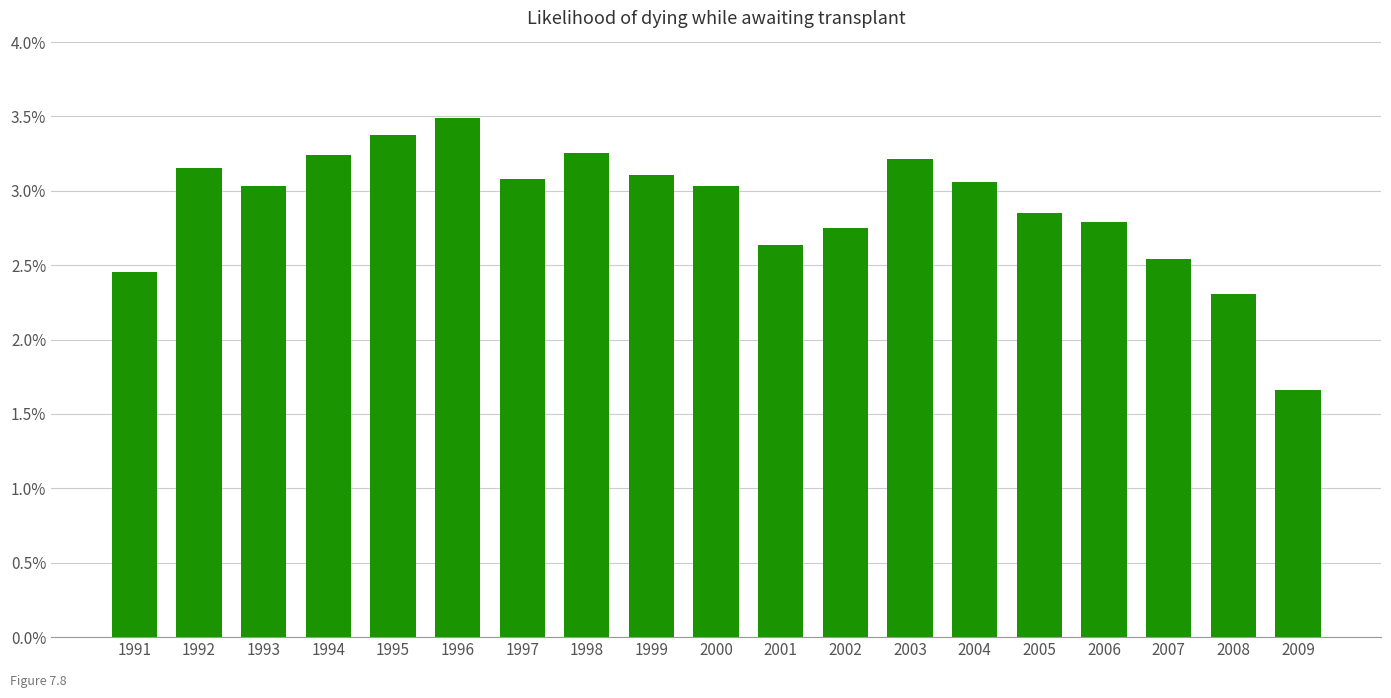

What is the difference between the maximum and minimum values?

1.8